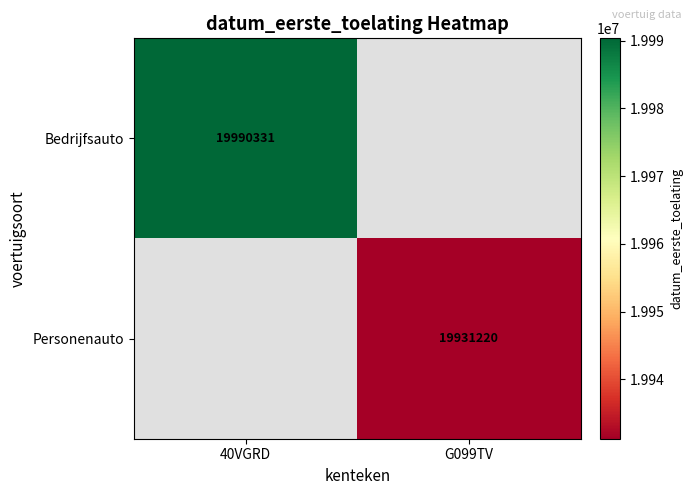

At how many categories does at least one series exceed 19946291?

1